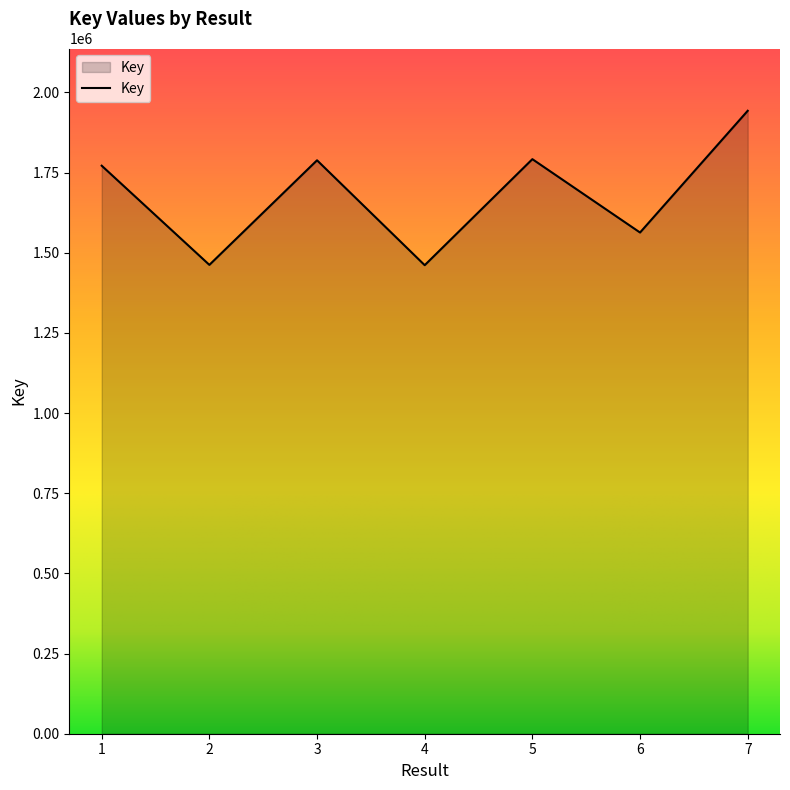

How many lines are shown in the chart?

1